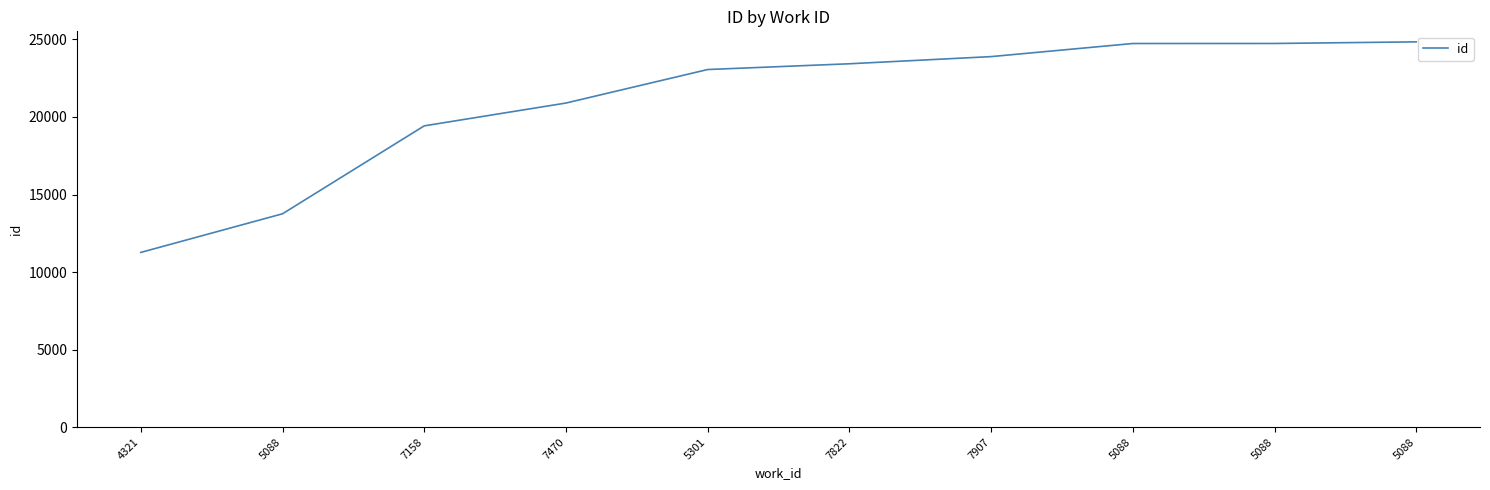

Is this an area chart (filled region under the line)?

No